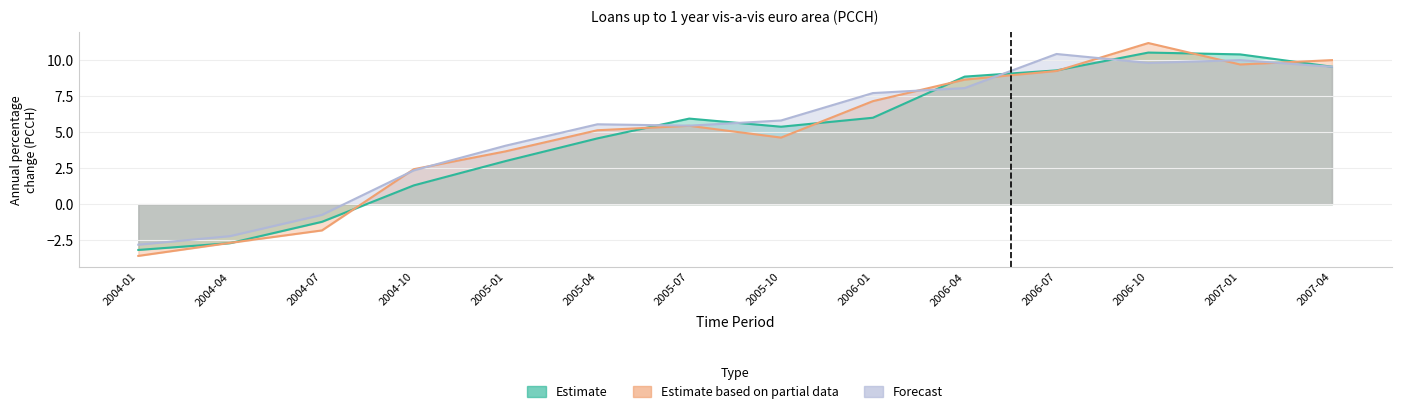

True or false: Estimate based on partial data and Forecast intersect in this chart.

True